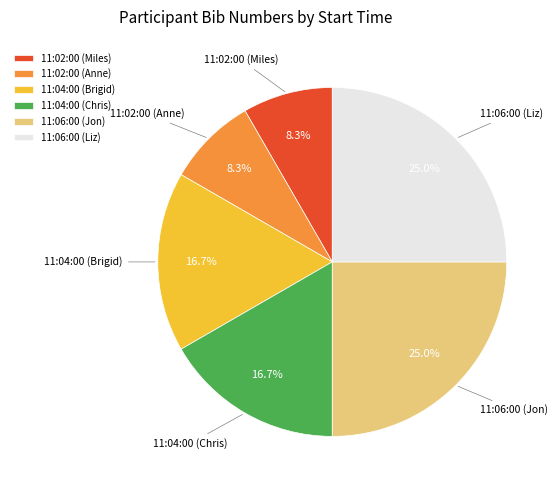

Is there a majority slice in this chart?

No